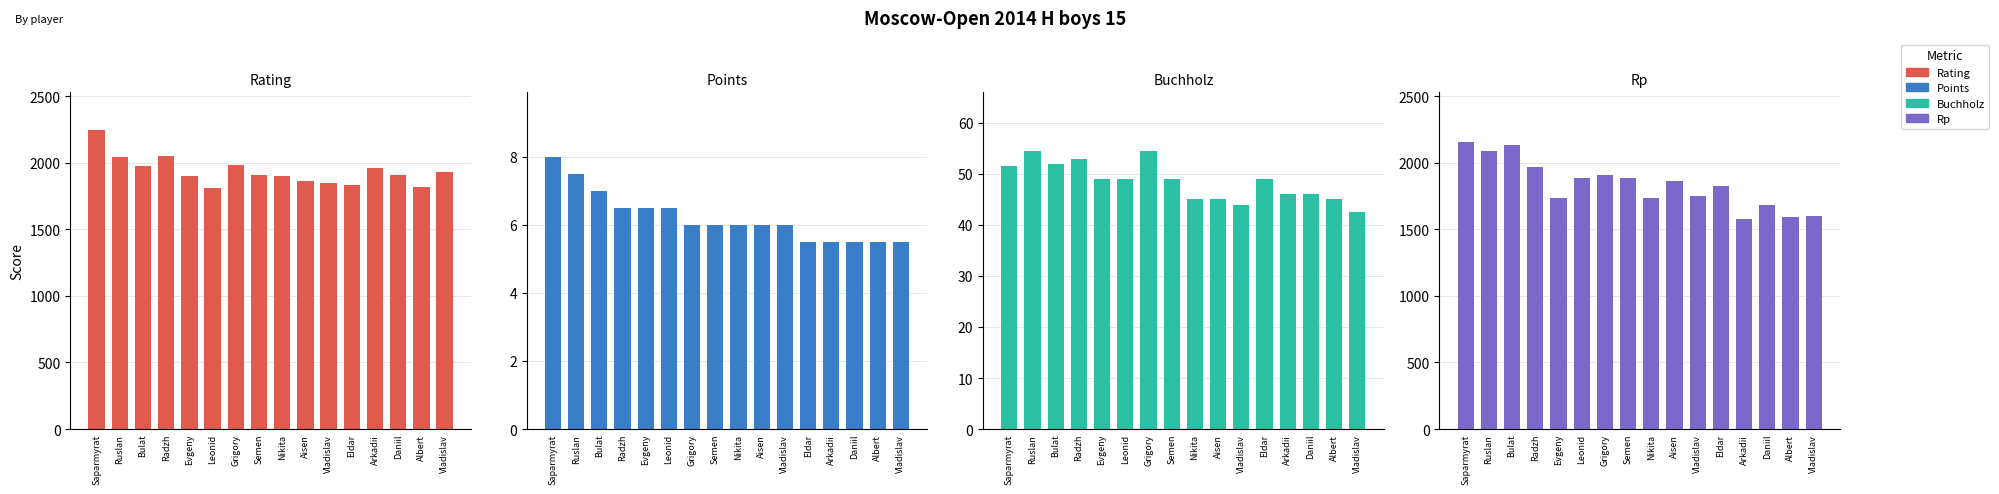

How many values in the Points series exceed 6?

6